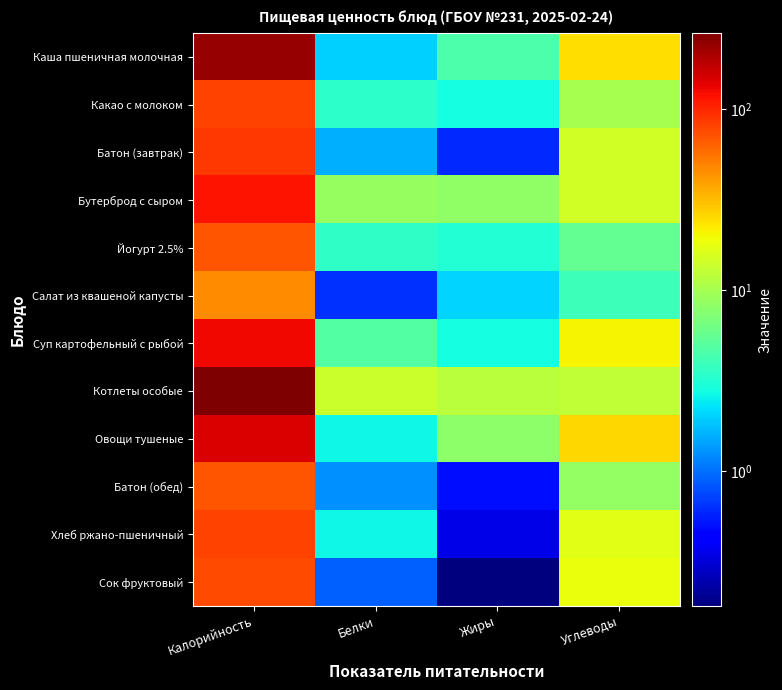

Between Белки and Жиры, which is larger?

Жиры